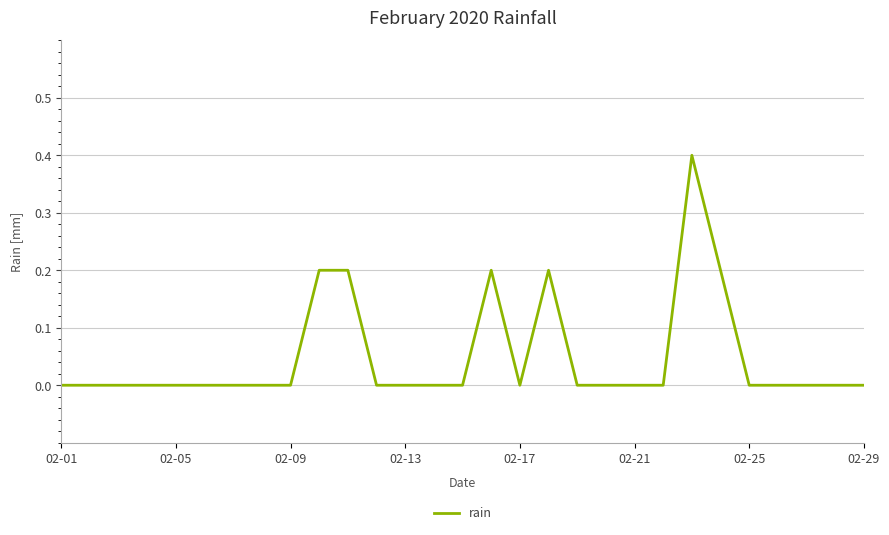

What is the maximum value shown in the chart?

0.4